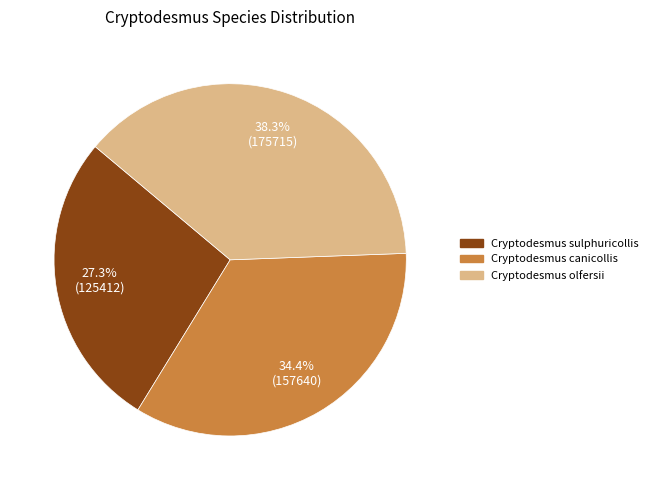

What percentage is the Cryptodesmus canicollis slice, to the nearest percent?

34%